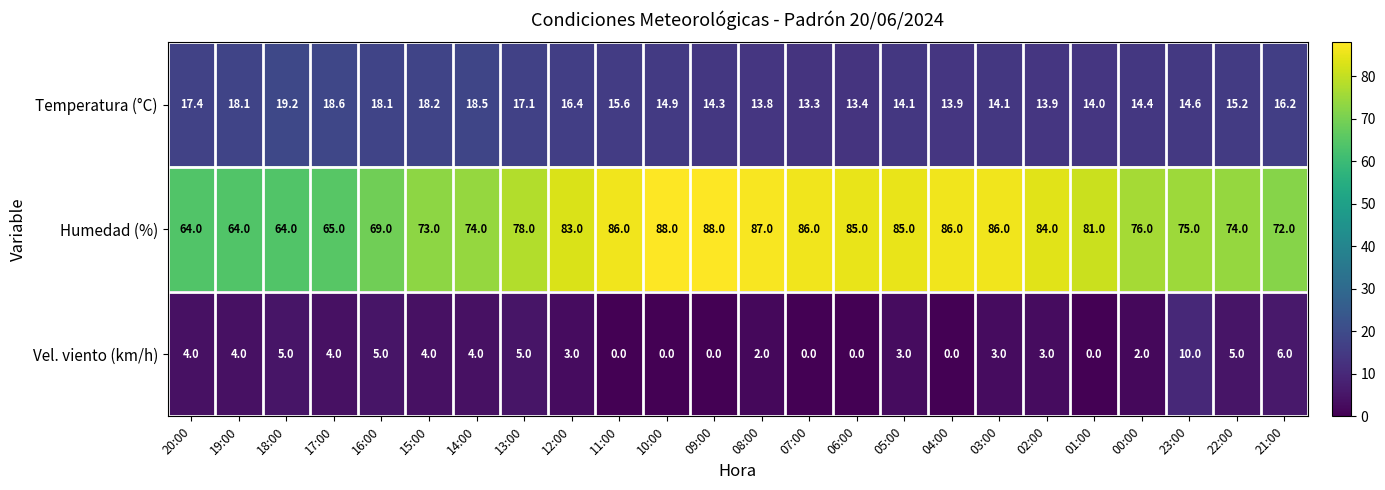

Rank the series at 22:00 from lowest to highest value.

Vel. viento (km/h), Temperatura (°C), Humedad (%)